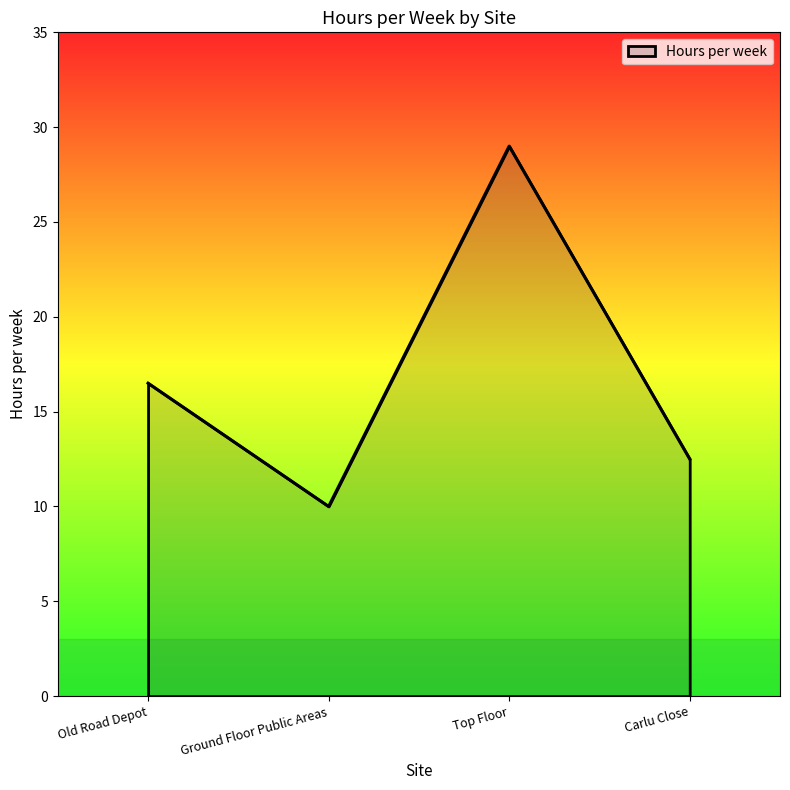

Rank the categories by value from highest to lowest.

Top Floor, Old Road Depot, Carlu Close, Ground Floor Public Areas